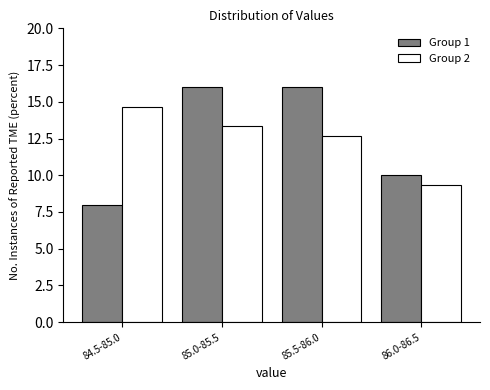

Reading left to right, extract all data points from this chart.

Group 1: 84.5-85.0=8.0	85.0-85.5=16.0	85.5-86.0=16.0	86.0-86.5=10.0
Group 2: 84.5-85.0=14.7	85.0-85.5=13.3	85.5-86.0=12.7	86.0-86.5=9.3